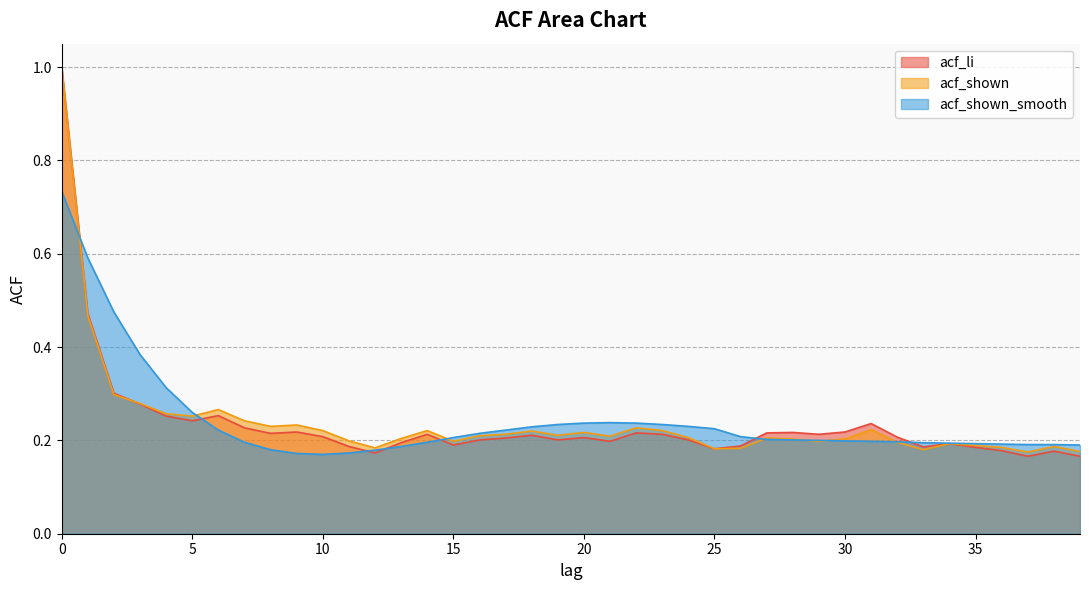

What is the approximate value of acf_shown at 30?

0.2